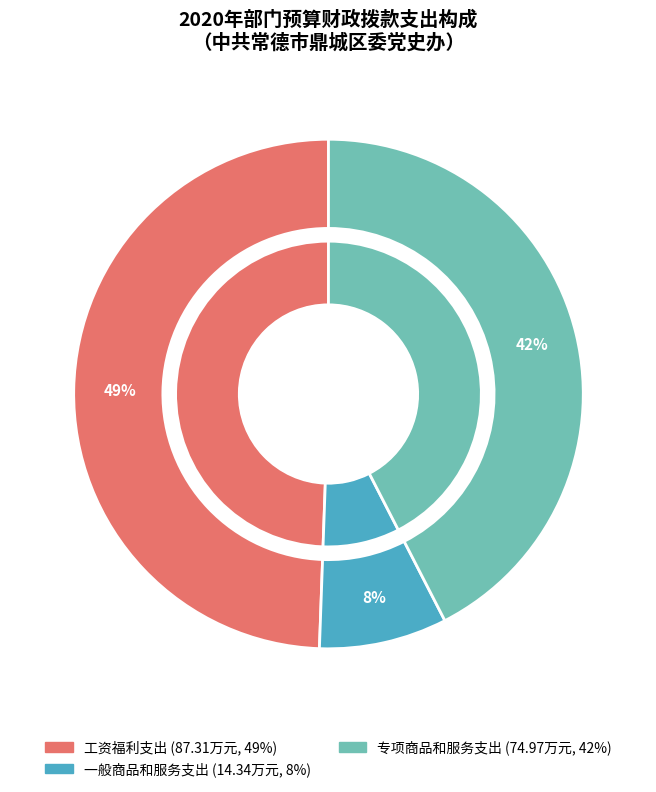

Is there a majority slice in this chart?

No